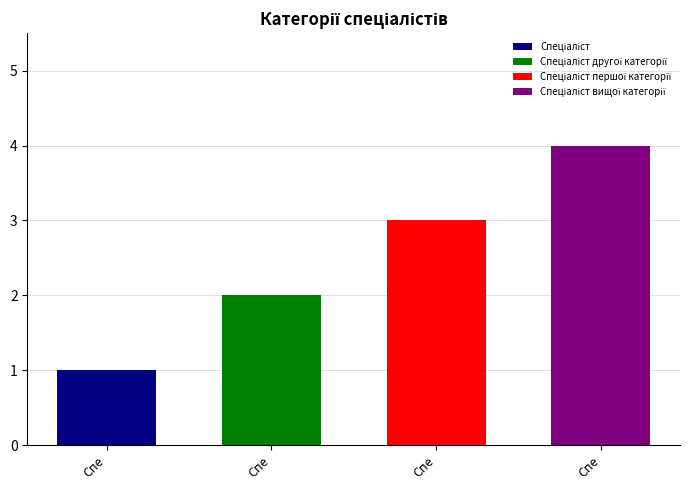

What is the label of the 1st bar from the right?

Спеціаліст вищої категорії